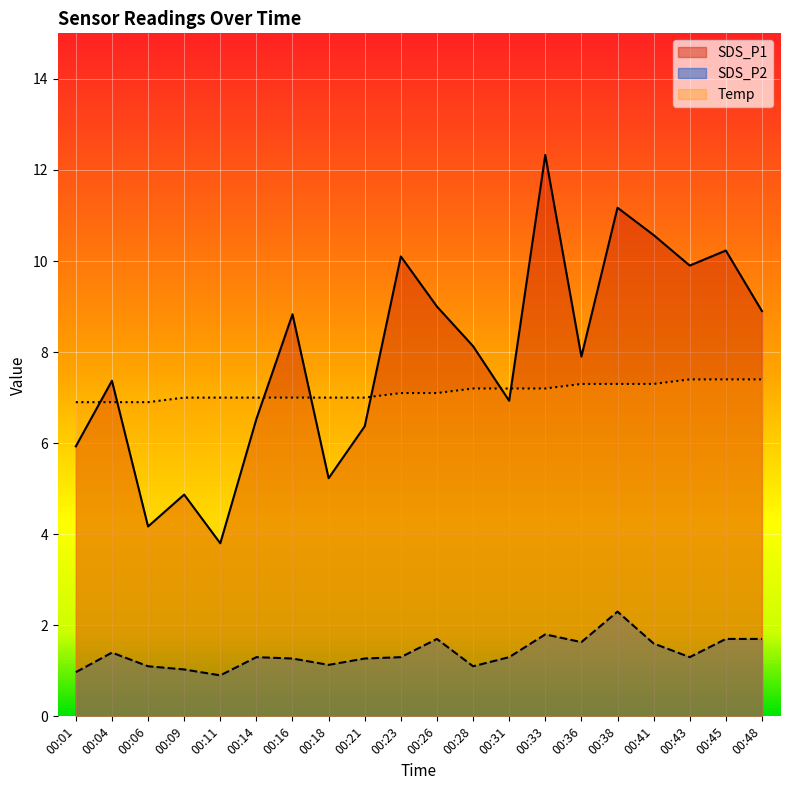

True or false: Temp and SDS_P2 cross at least once.

False